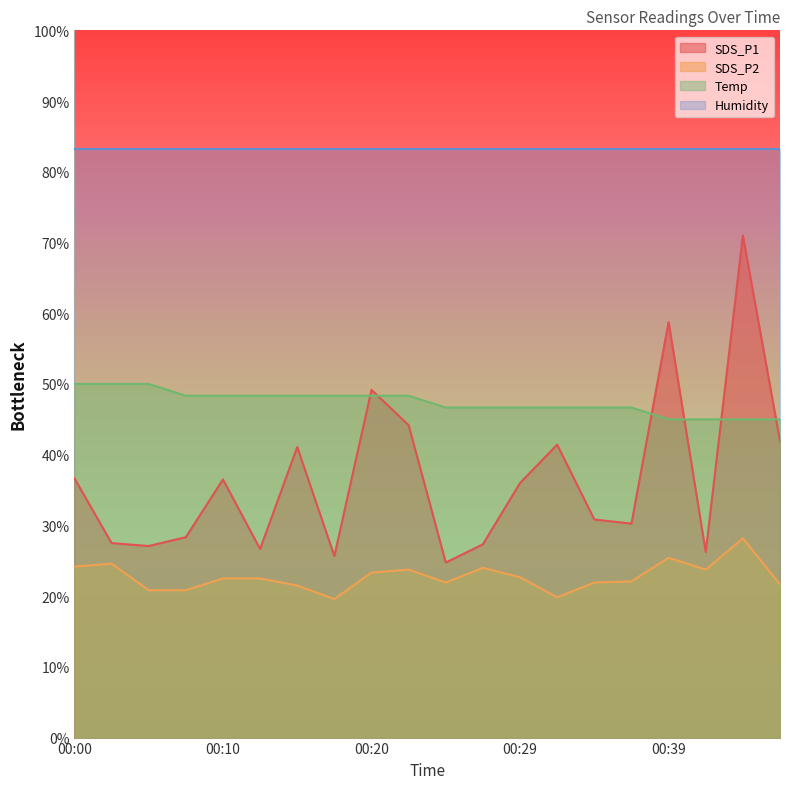

The value of SDS_P1 at 00:37 is 12.5. True or false?

False